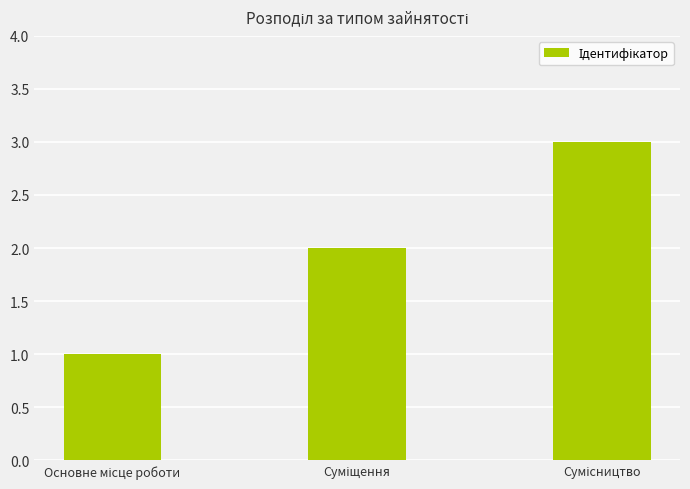

What is the maximum value shown in the chart?

3